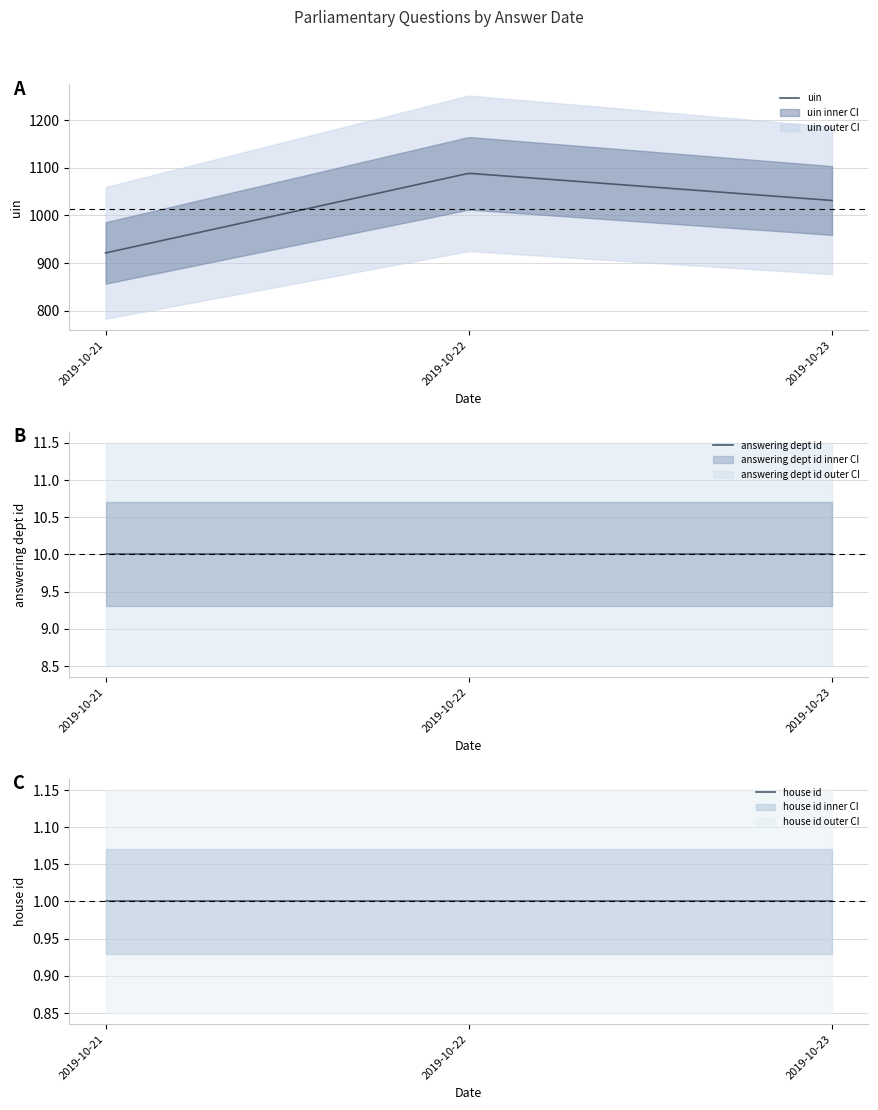

Does the chart display data point markers on the line(s)?

No